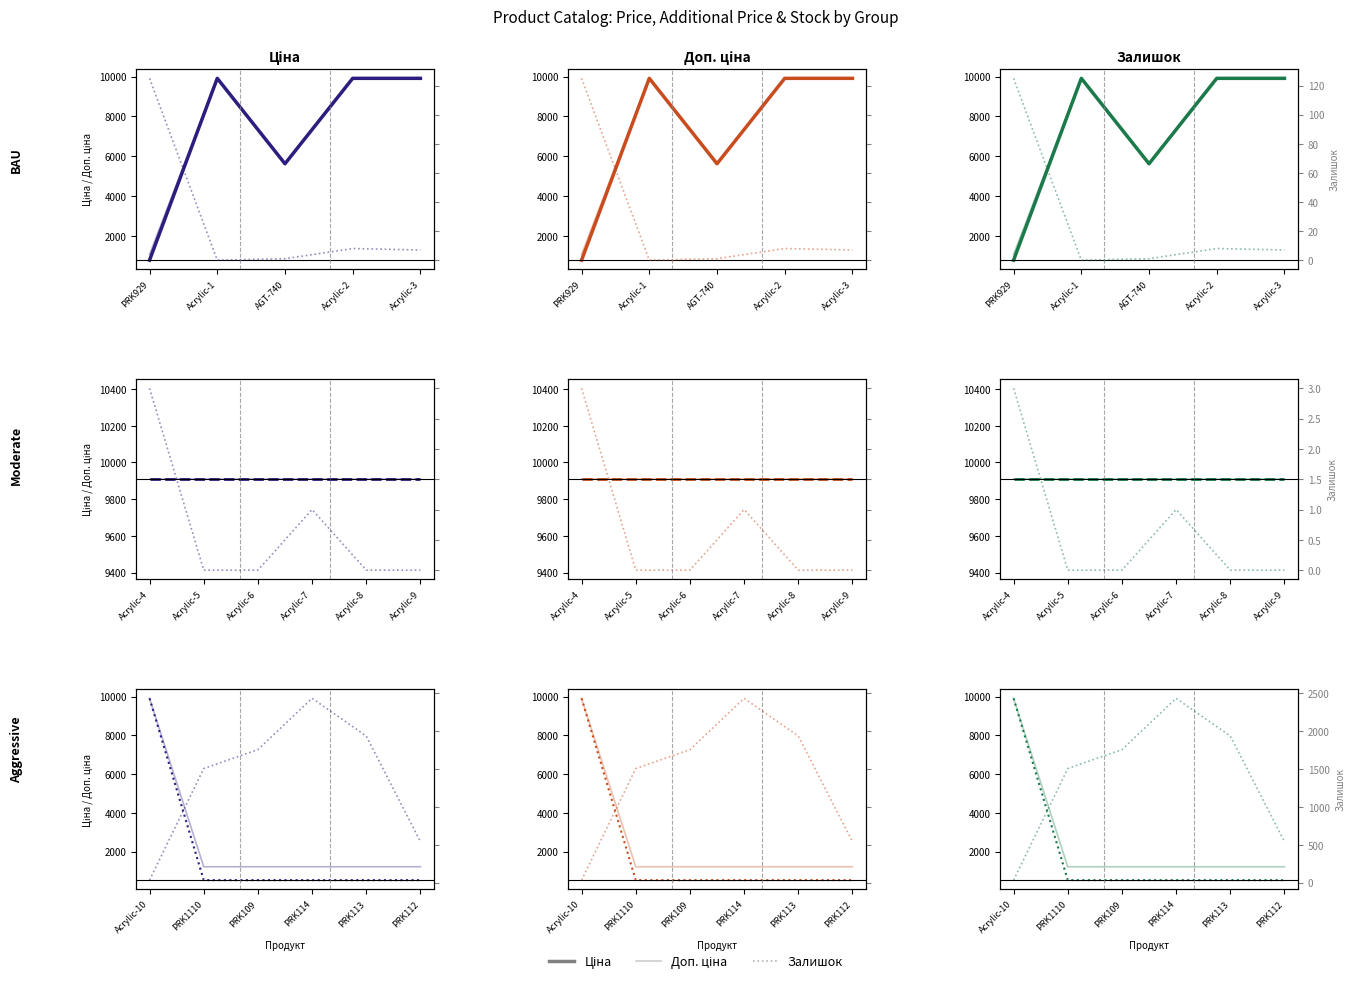

At which category is the sum across all series the highest?

Acrylic-10